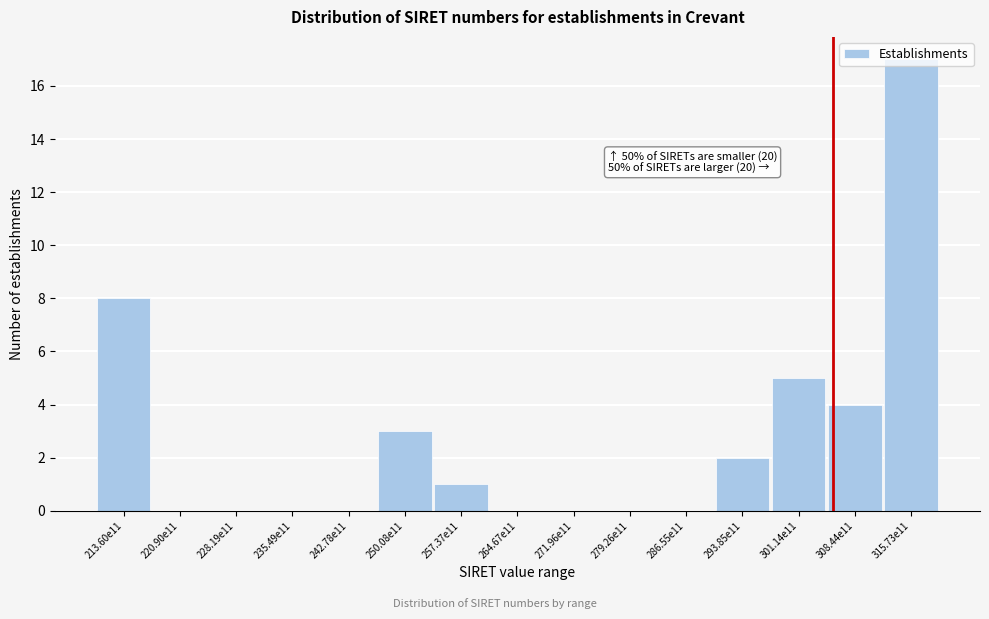

At which category does the chart reach its peak across all series?

315.73e11